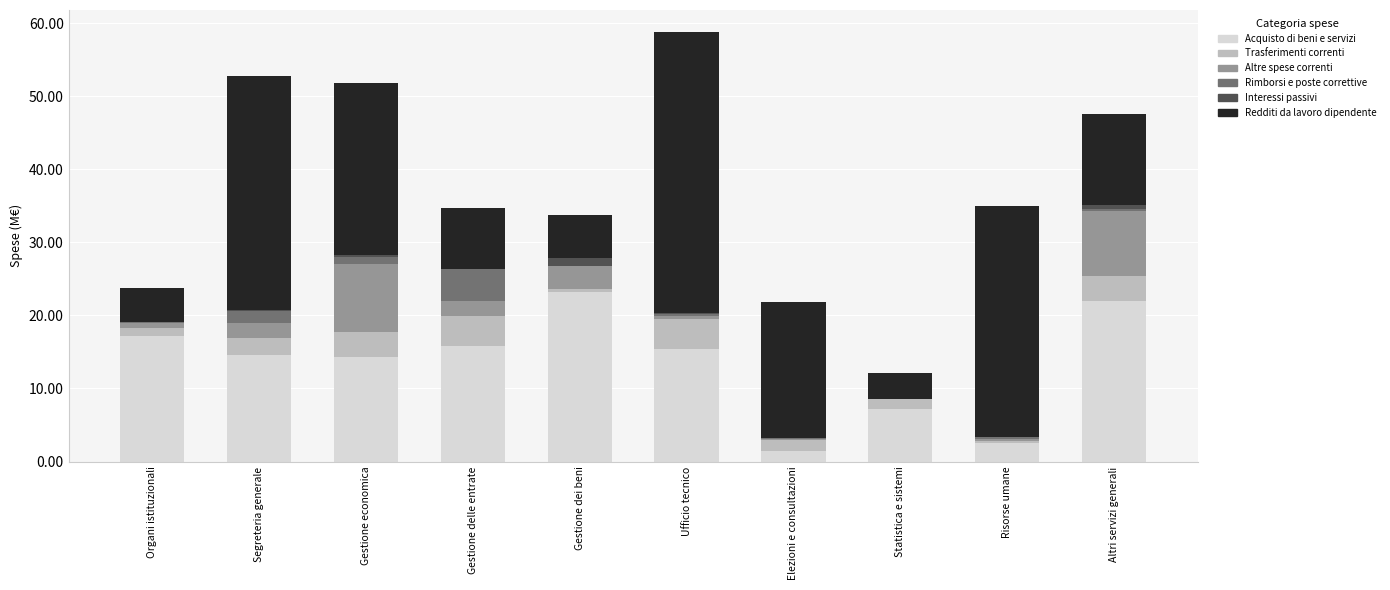

Rank the series by their maximum value, from highest to lowest.

Redditi da lavoro dipendente, Acquisto di beni e servizi, Altre spese correnti, Rimborsi e poste correttive, Trasferimenti correnti, Interessi passivi